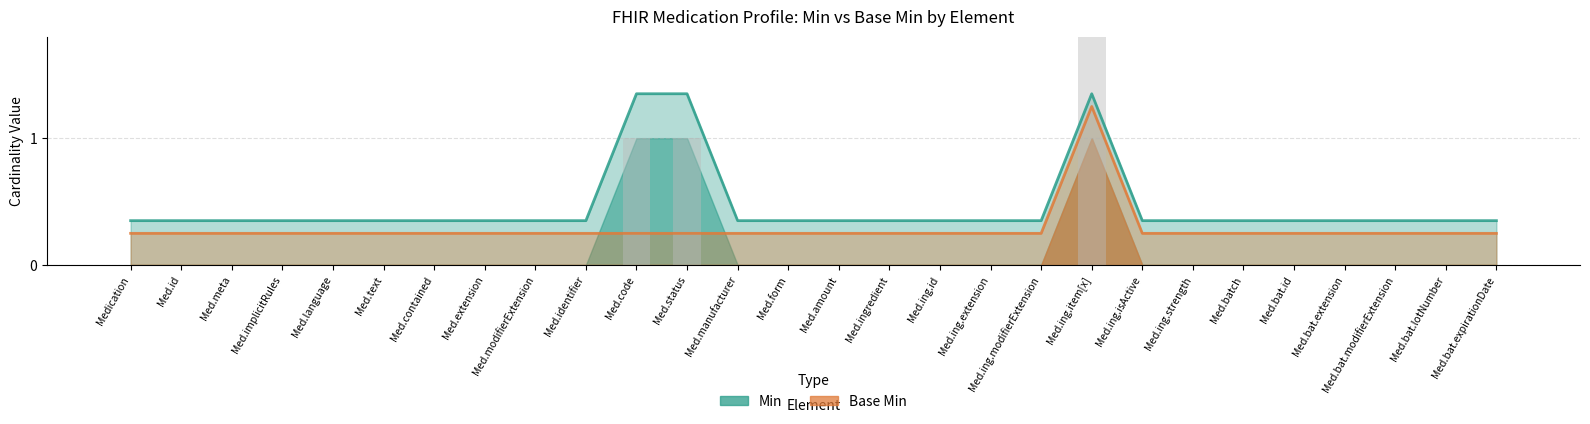

The Min series shows 0.3 at Med.amount. True or false?

True